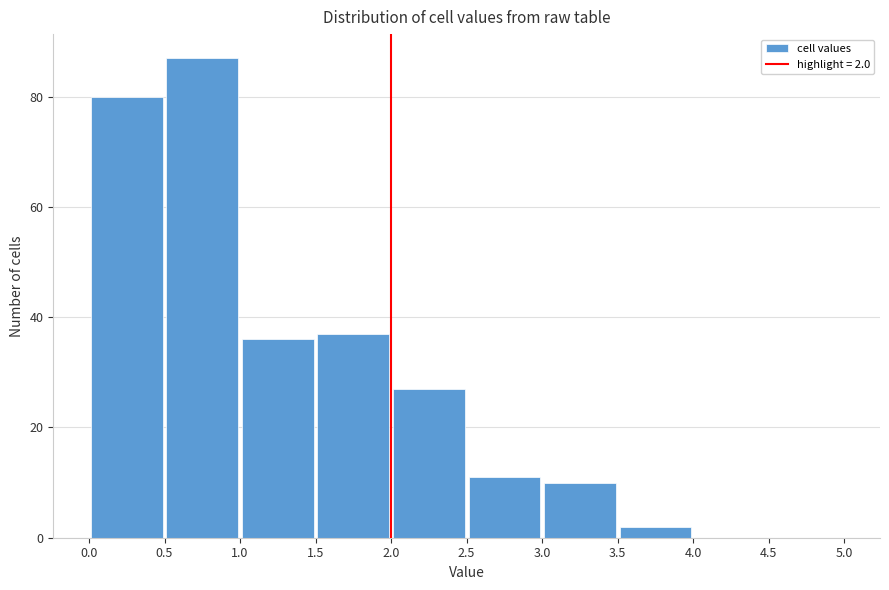

Over which range of the x-axis is the bar tallest?

0.5 to 1.0